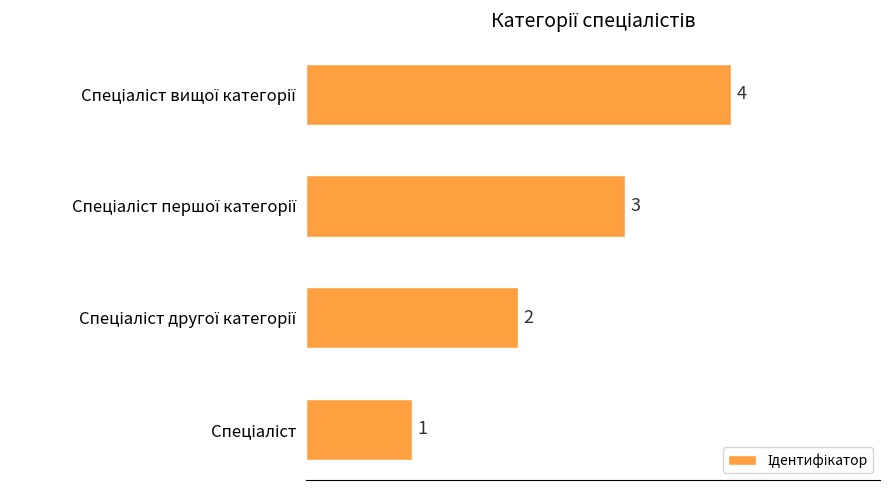

How many values are between 2 and 4?

3